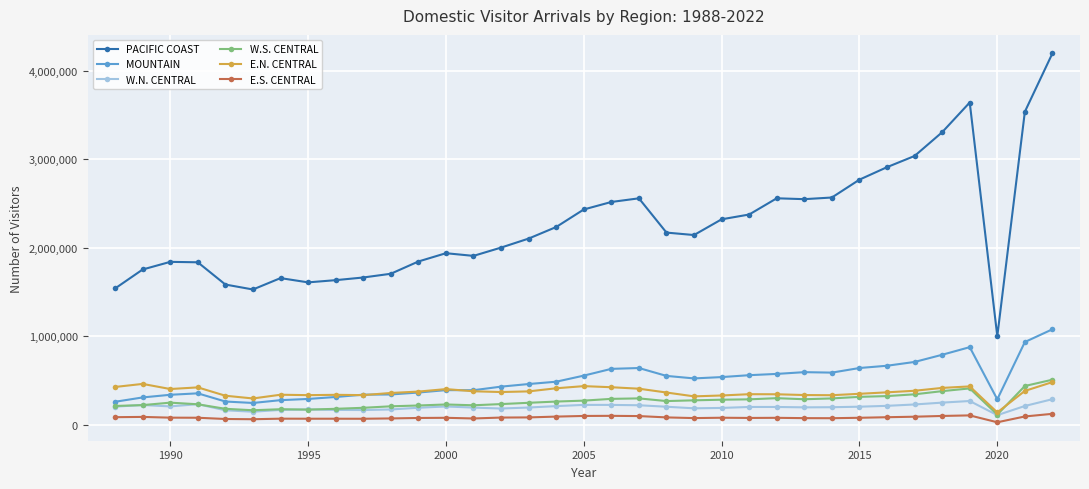

Which series has the largest total across all categories?

PACIFIC COAST